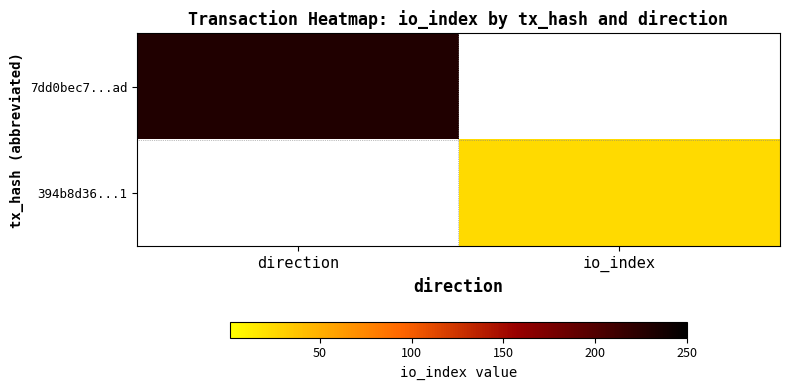

What is the maximum value for 7dd0bec7...ad?

230.0